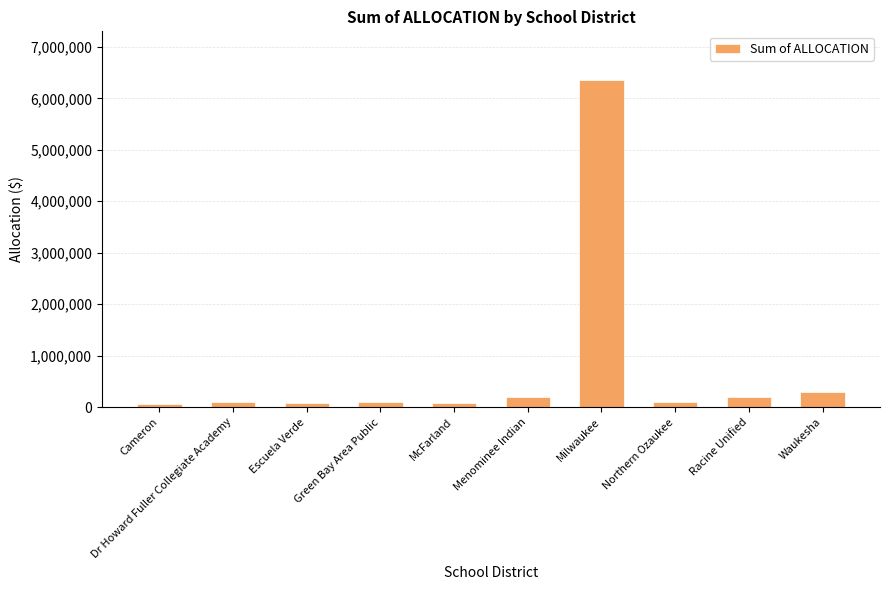

What is the change in value from Escuela Verde to Northern Ozaukee?

+16200